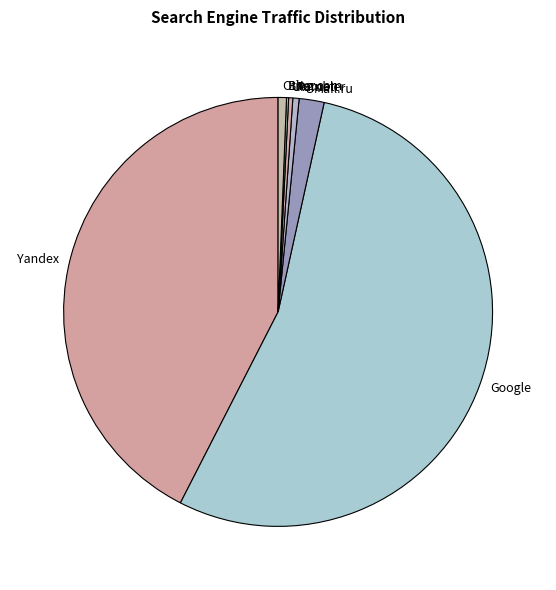

True or false: Yandex accounts for 42% of the total.

True